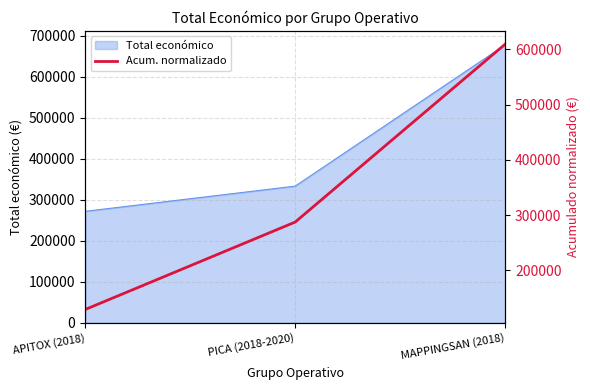

The value at APITOX (2018) is 183522.4. True or false?

False